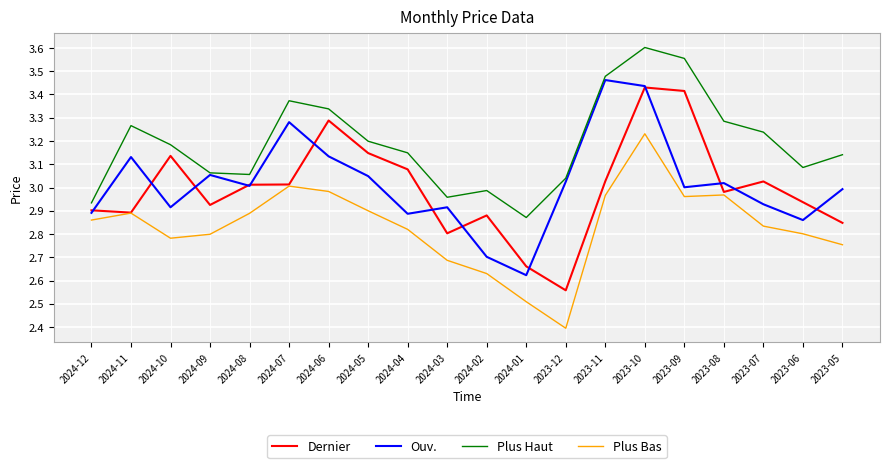

Does the chart display data point markers on the line(s)?

No